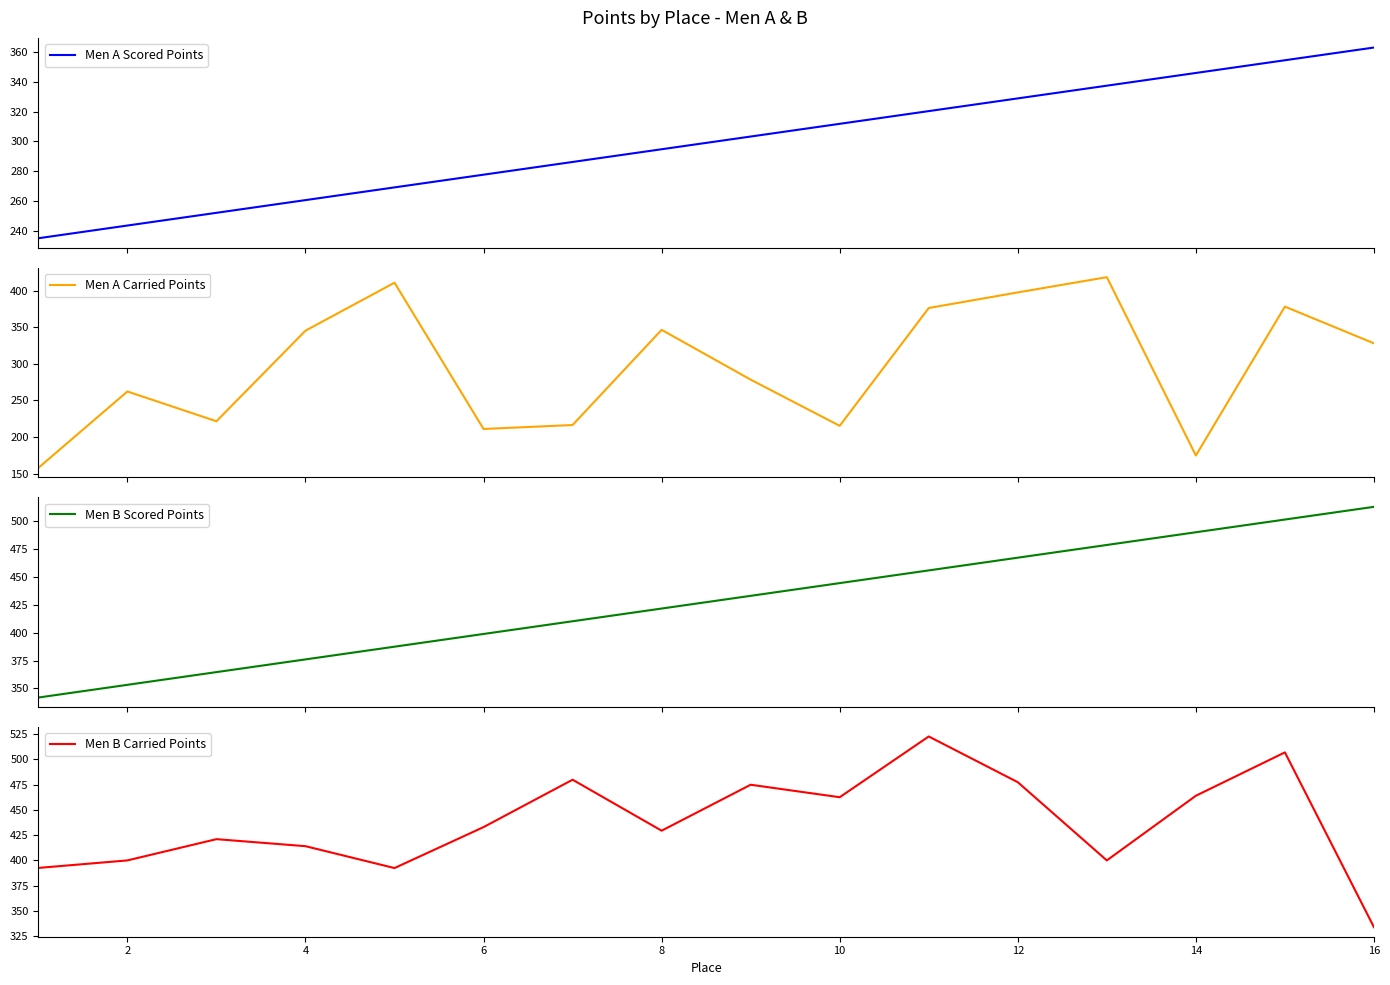

What is the greatest value displayed?

522.5